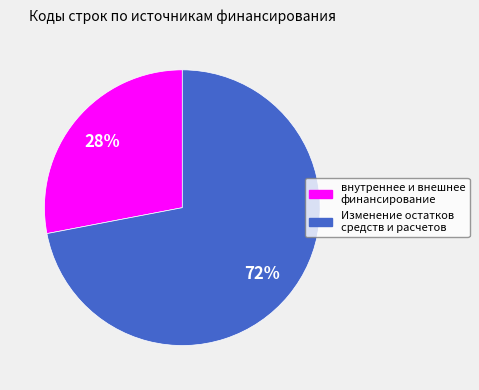

To the nearest percent, what is the difference between the largest and smallest slice percentages?

44%